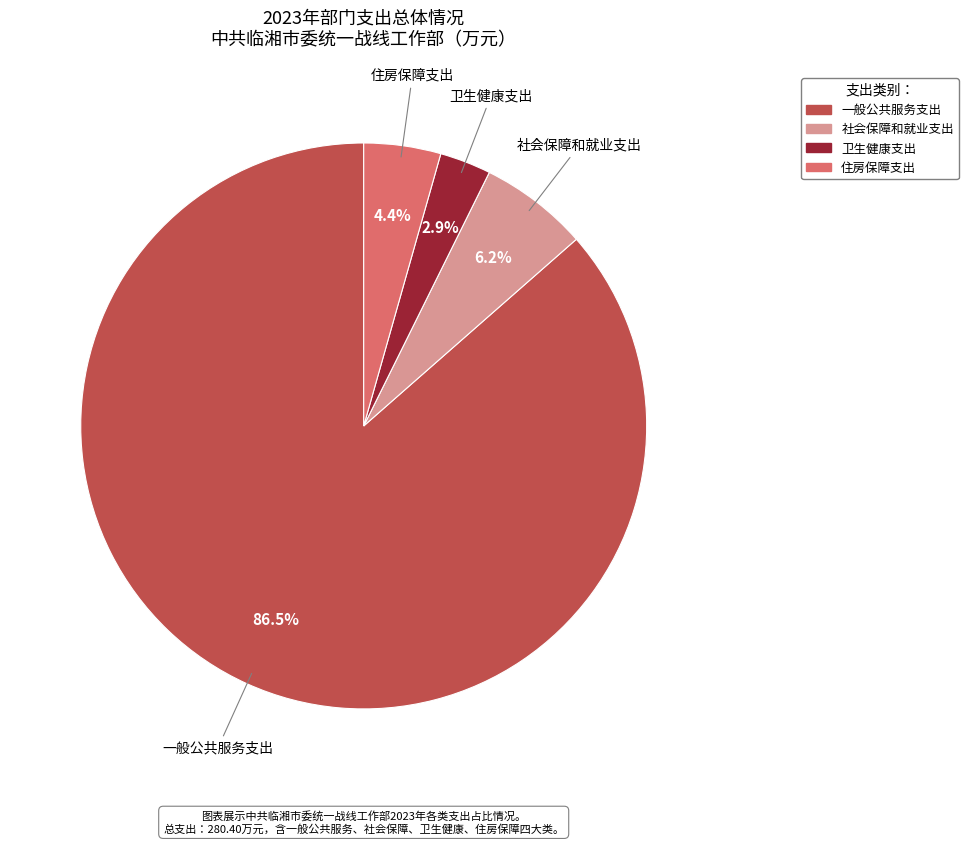

To the nearest percent, what percentage of the pie is 社会保障和就业支出?

6%